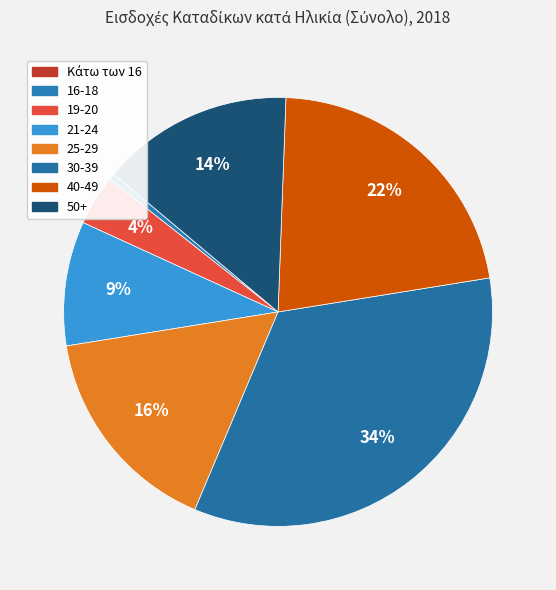

Does 30-39 account for over 50% of the chart?

No